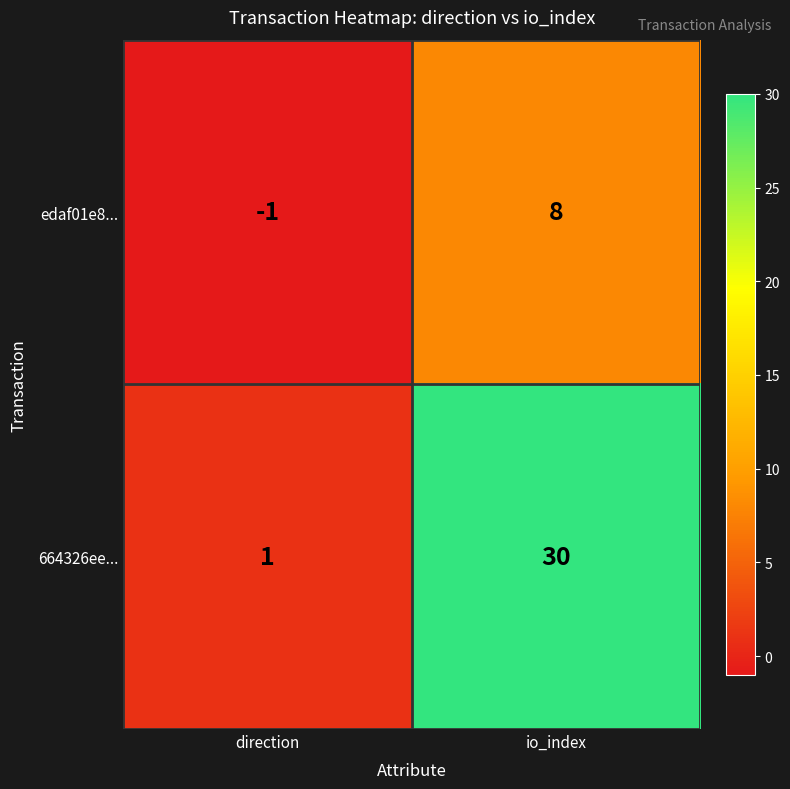

Which series changed the most between direction and io_index?

664326ee...